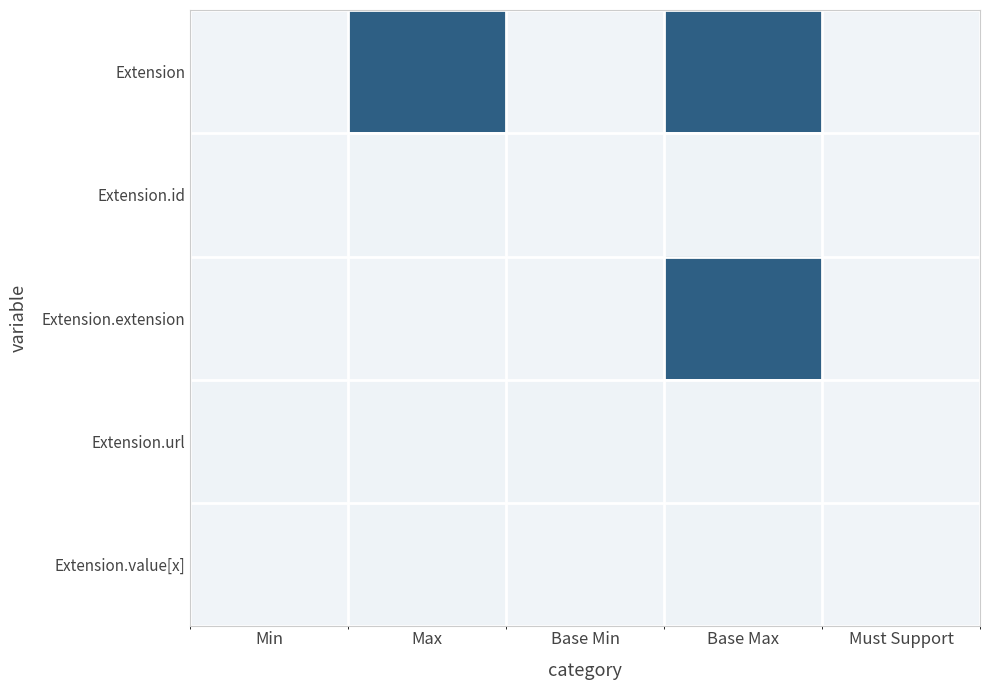

List the series in order of their peak value, highest first.

Extension, Extension.extension, Extension.id, Extension.url, Extension.value[x]